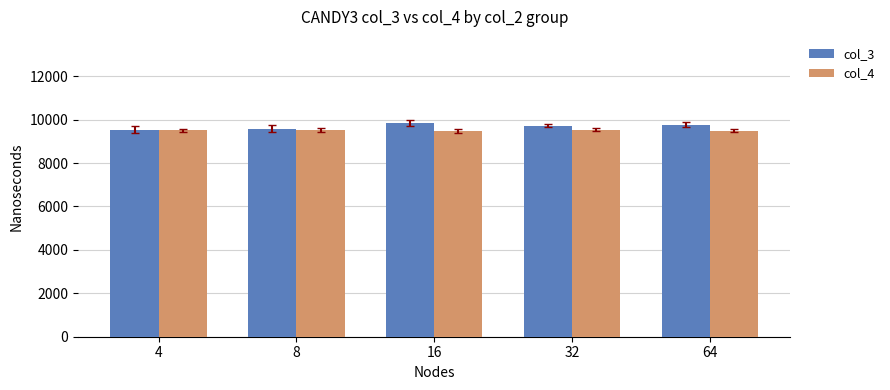

What is the sum of the col_3 values at 8 and 32?

19312.8